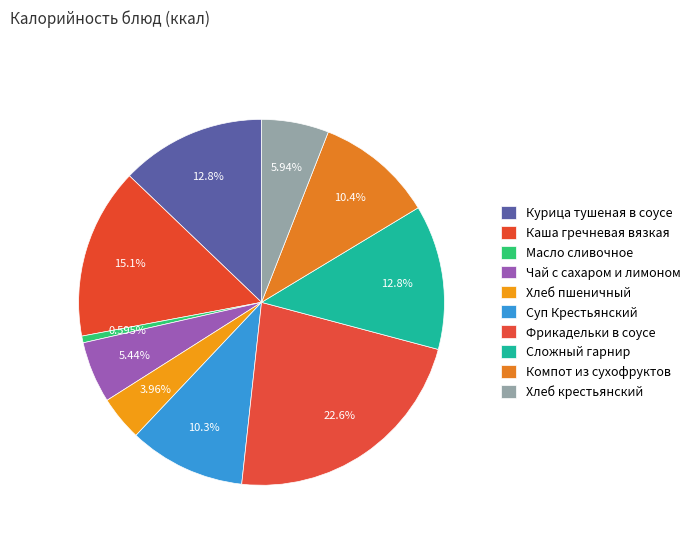

What is the change in value from Масло сливочное to Сложный гарнир?

+145.2